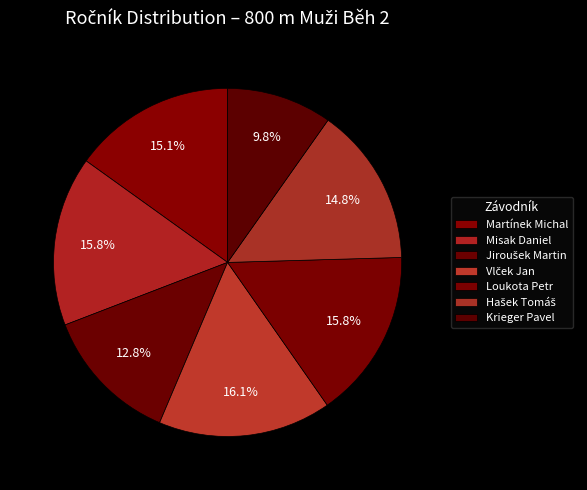

Between Vlček Jan and Hašek Tomáš, which is larger?

Vlček Jan